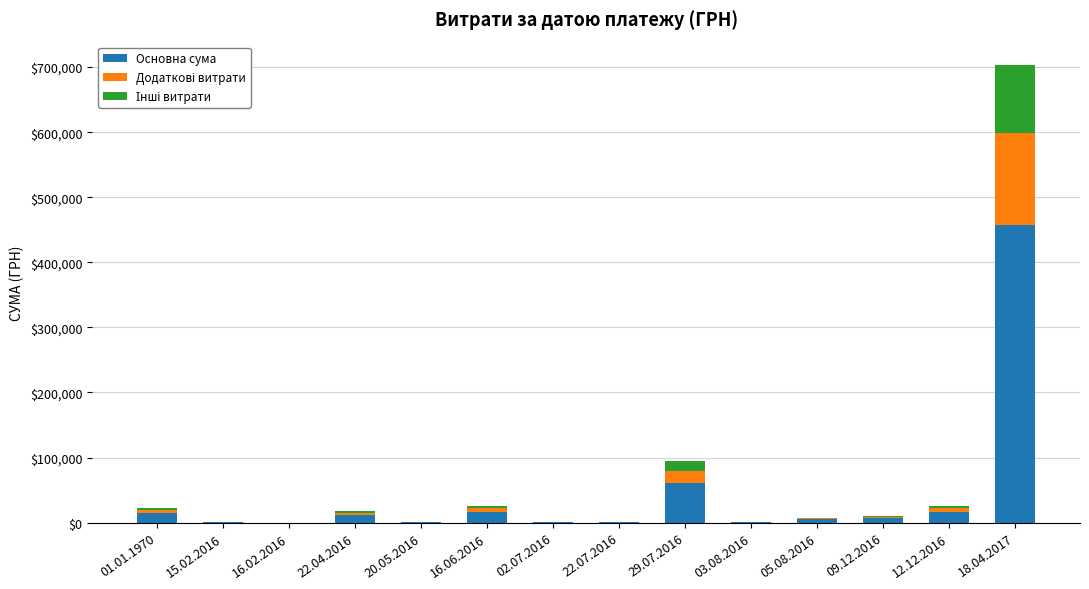

What is the highest value of the Основна сума series?

457540.9